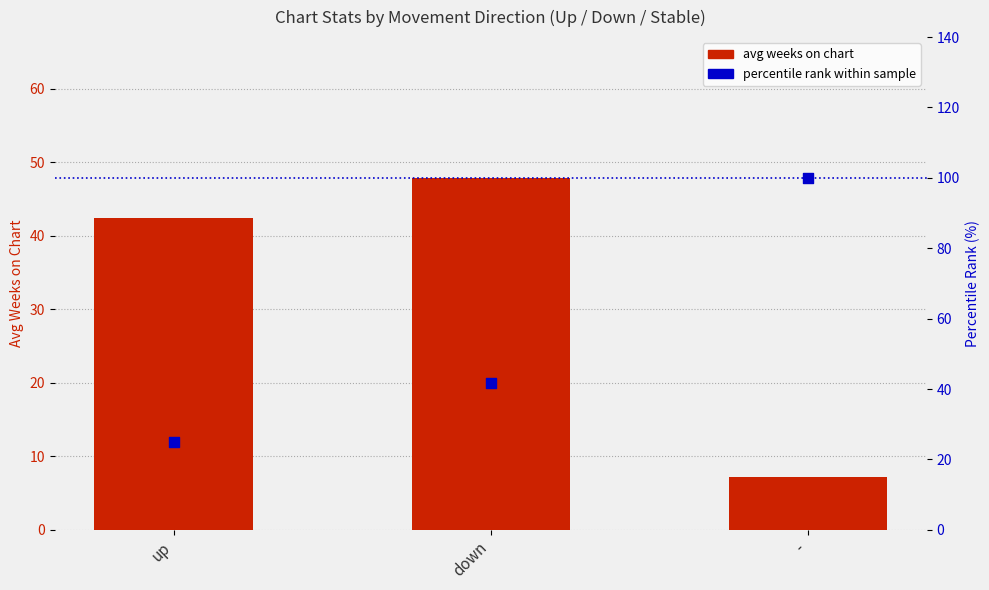

Which series has the largest Y range (max minus min)?

percentile rank